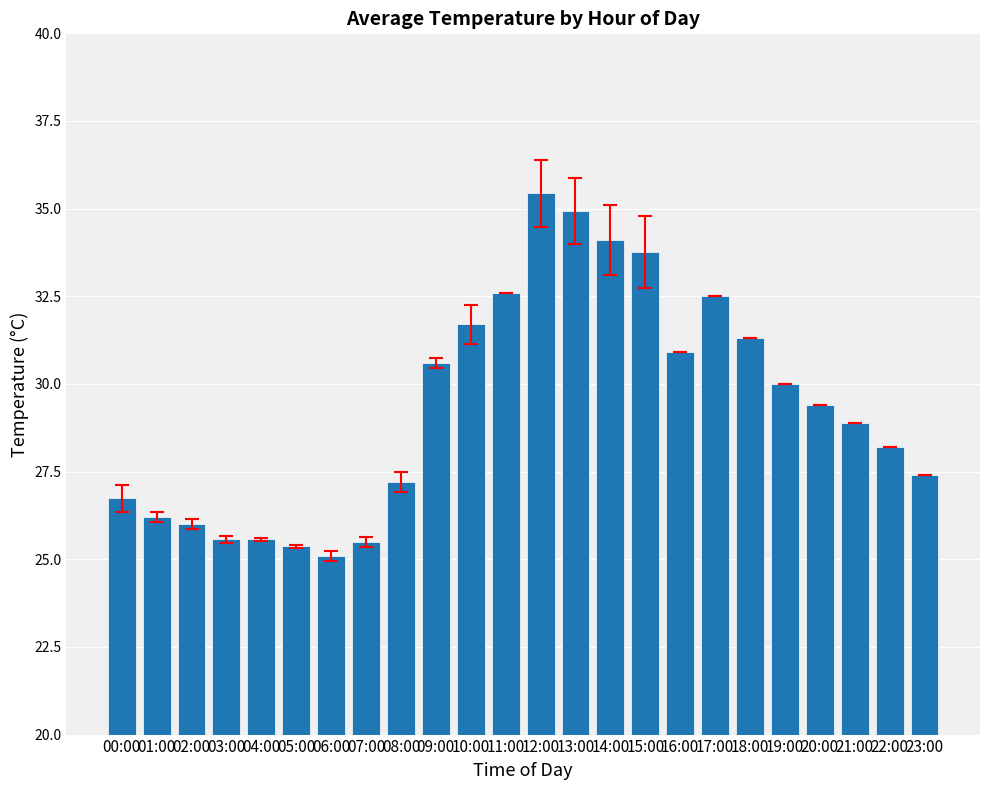

Where does the data first go above 29?

09:00